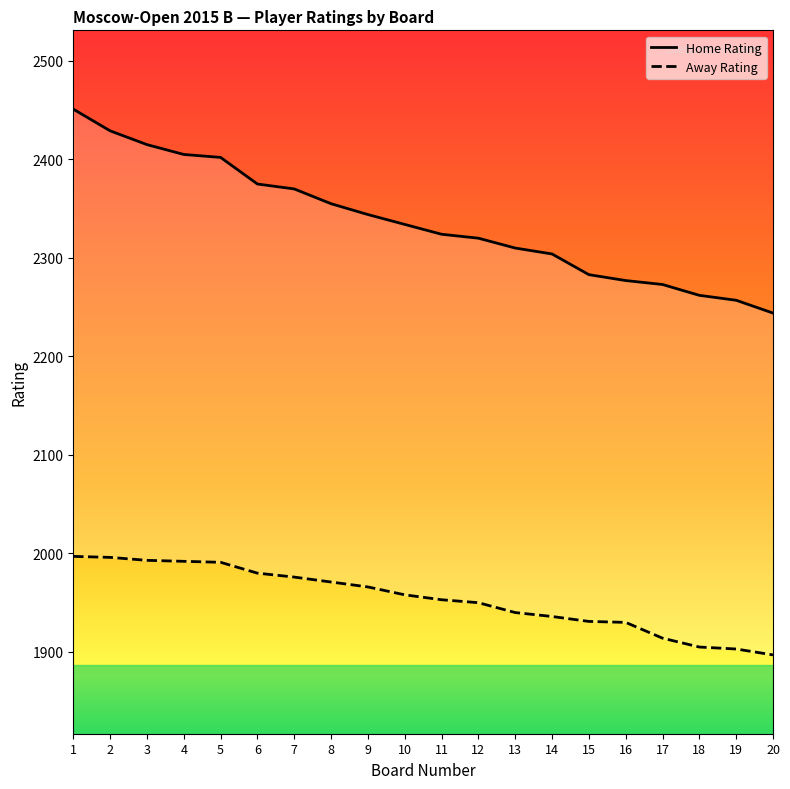

True or false: Away Rating has a value of 2632 at 7.

False